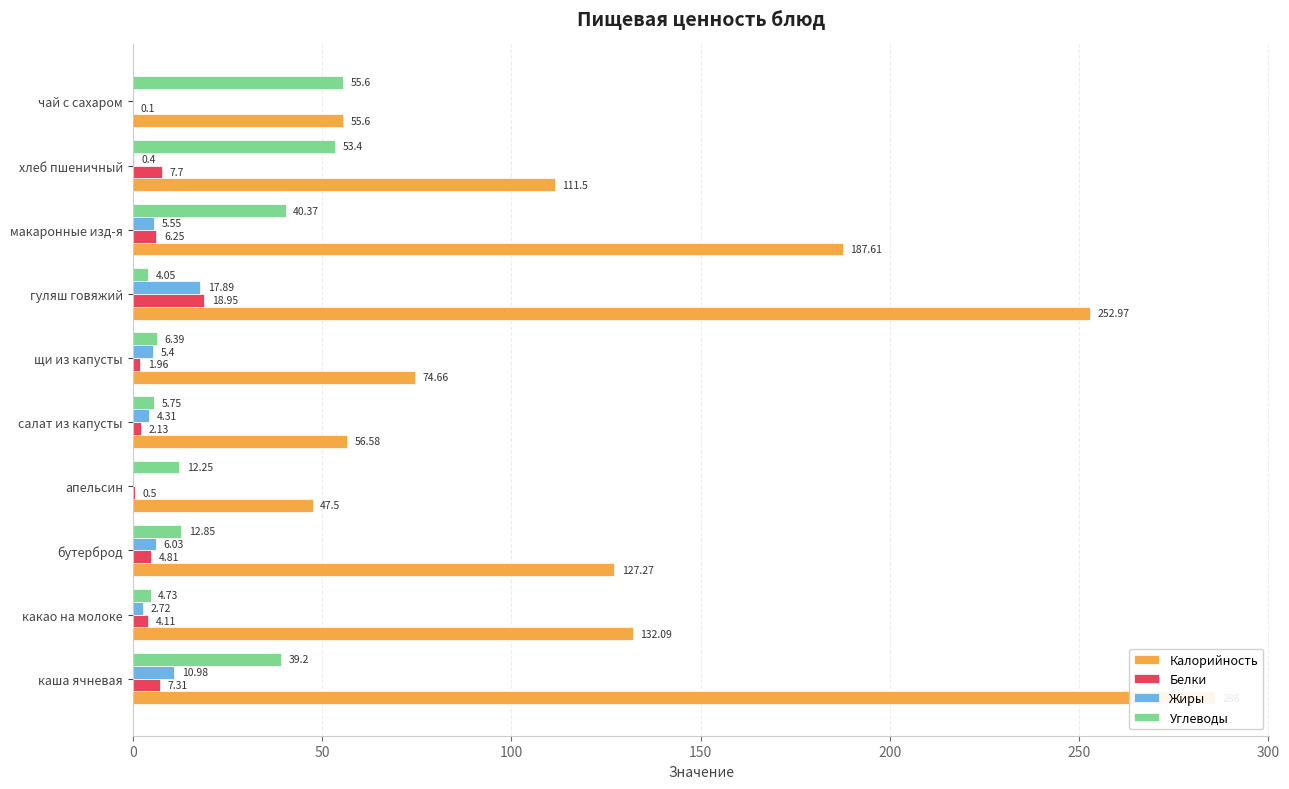

What is the highest value of the Белки series?

18.9